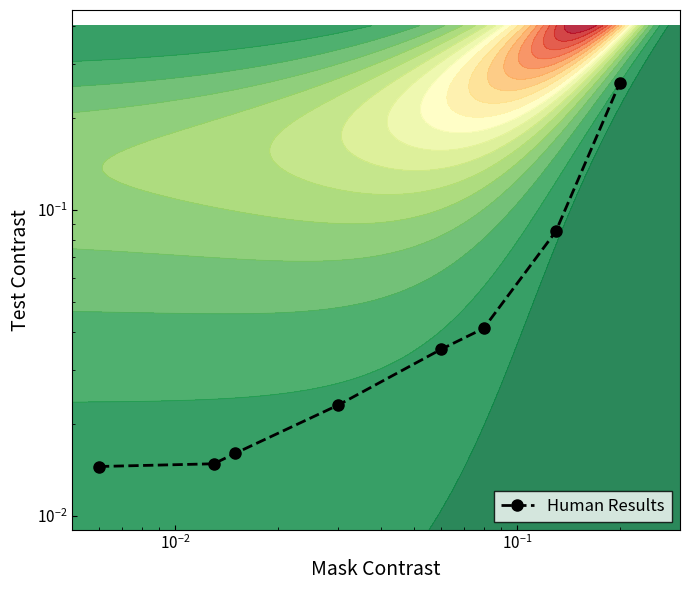

How many categories are shown in the chart?

8